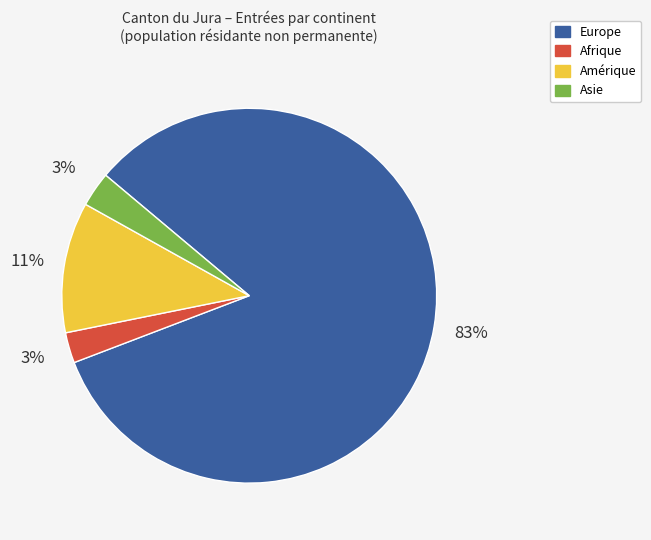

Does Europe represent more than half of the total?

Yes